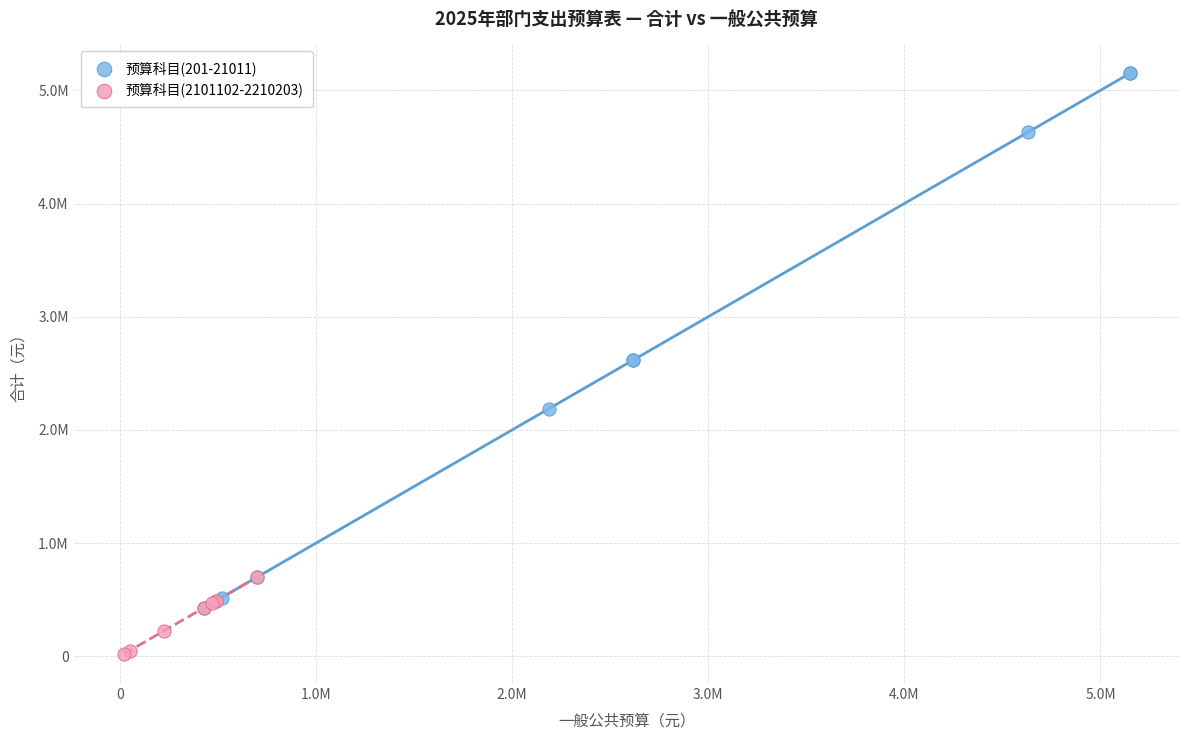

What are all the series names shown in the legend?

预算科目(201-21011), 预算科目(2101102-2210203)